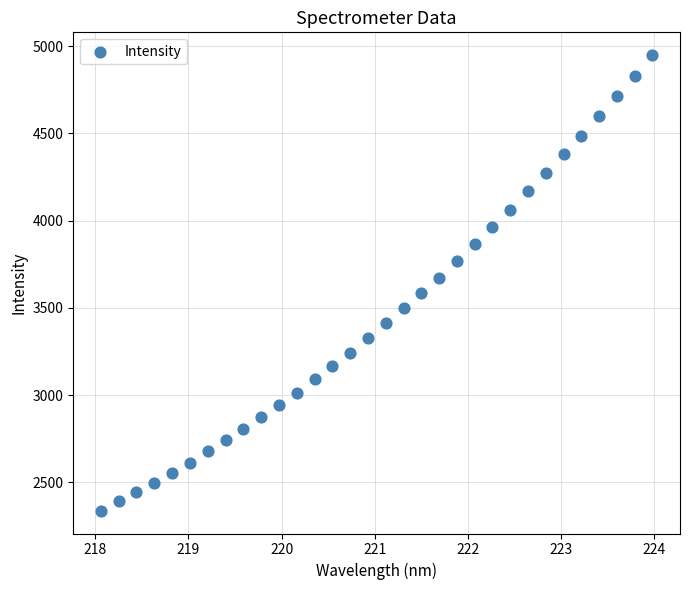

What is the range of Y values (max minus min)?

2612.7